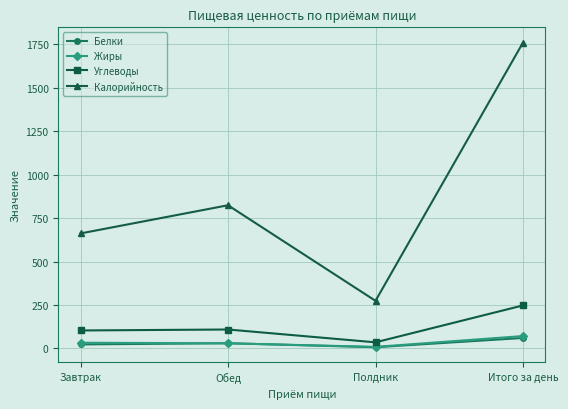

True or false: Углеводы has a value of 103.6 at Итого за день.

False